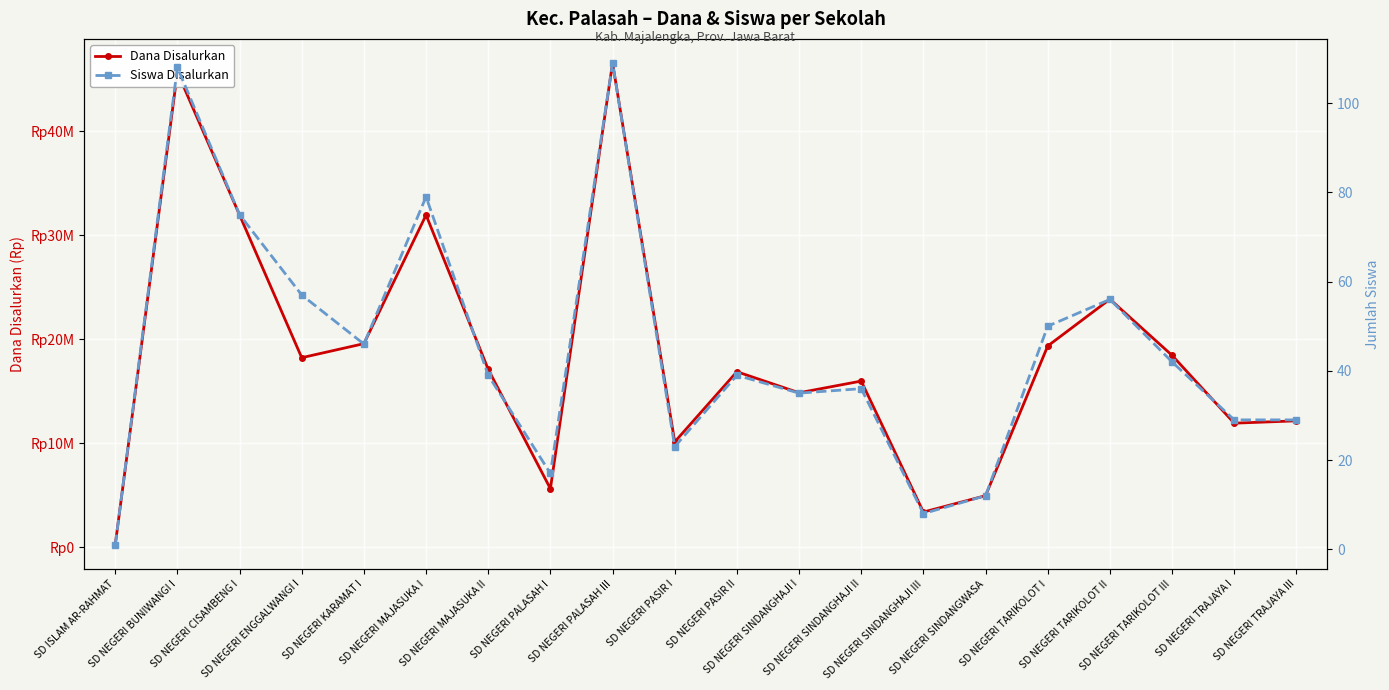

What is the greatest value displayed?

46575000